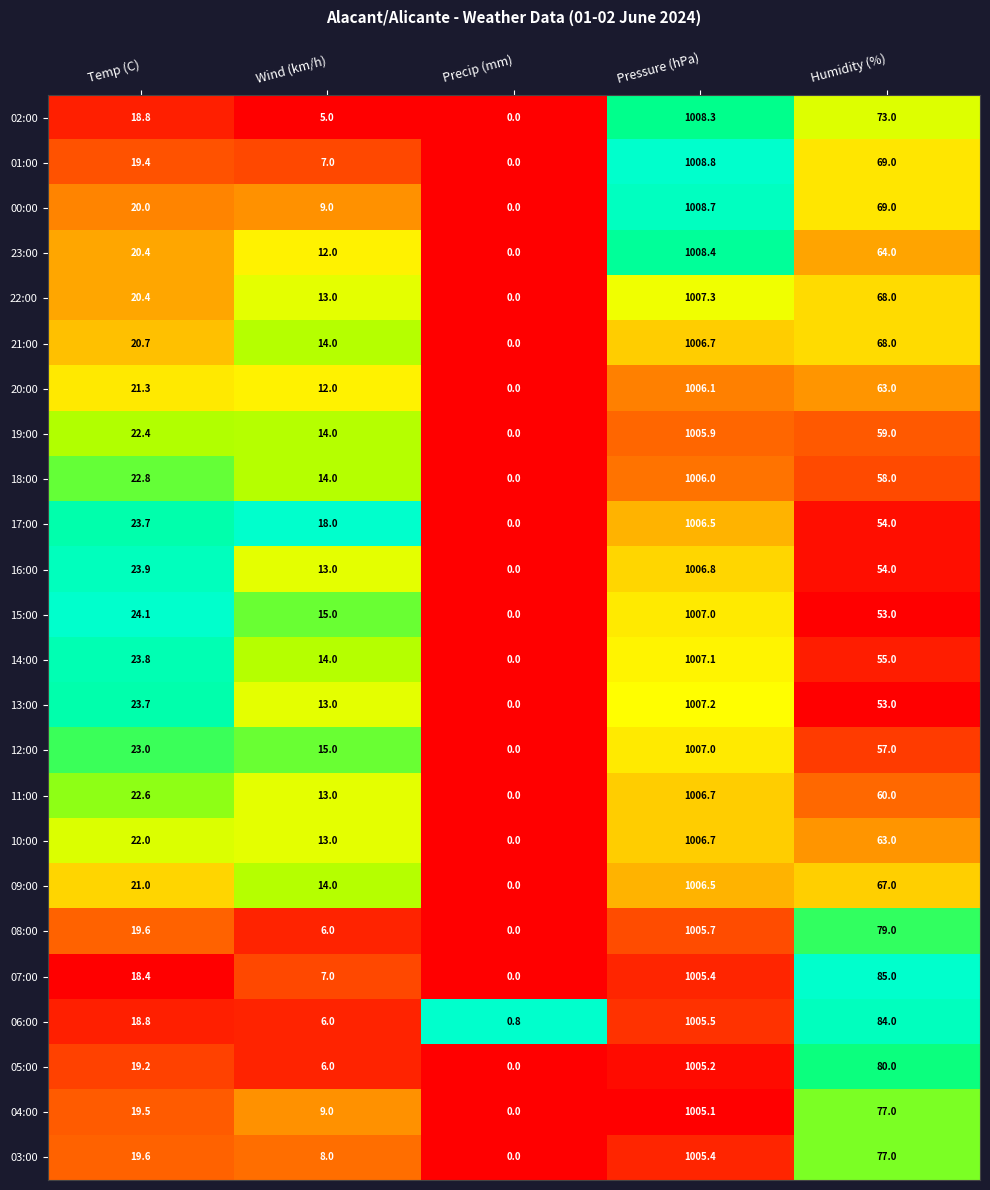

List the labels in order of 05:00 value, largest first.

Pressure (hPa), Humidity (%), Temp (C), Wind (km/h), Precip (mm)